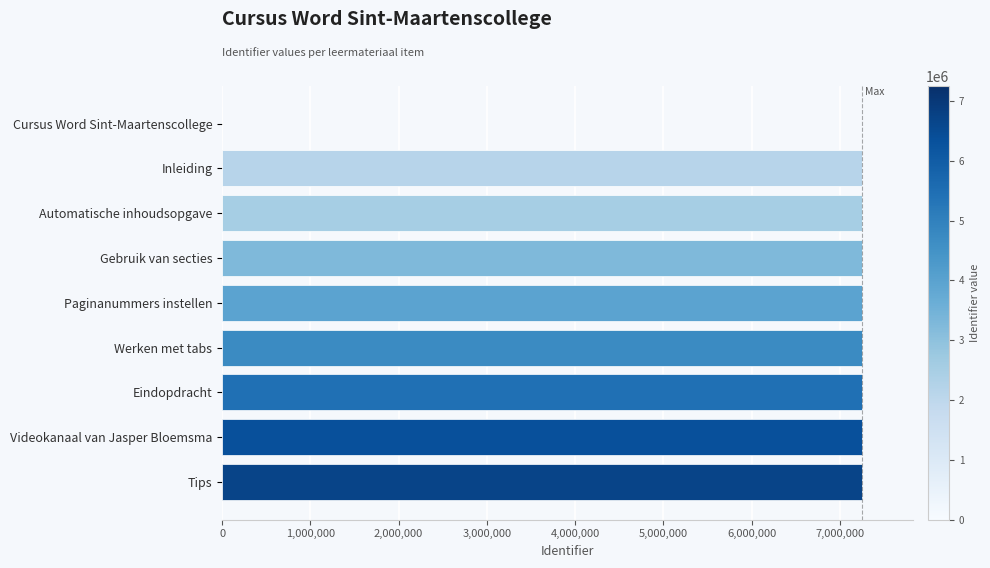

What is the sum of the values at Tips and Videokanaal van Jasper Bloemsma?

14498740